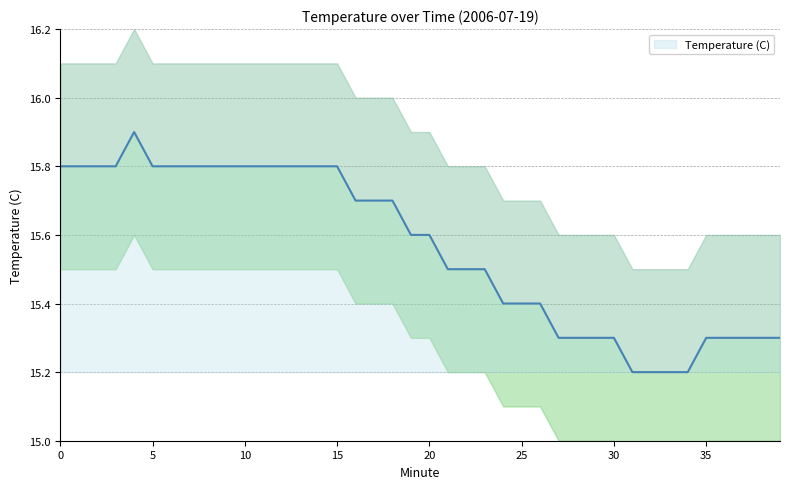

Approximately how many times larger is the value at 31 compared to 38?

1.0